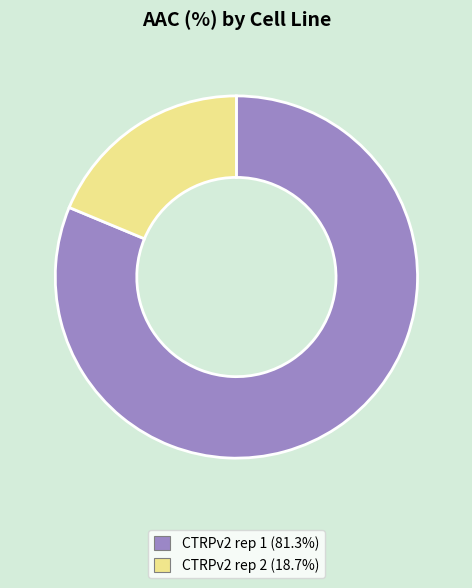

True or false: CTRPv2 rep 2 accounts for 7% of the total.

False